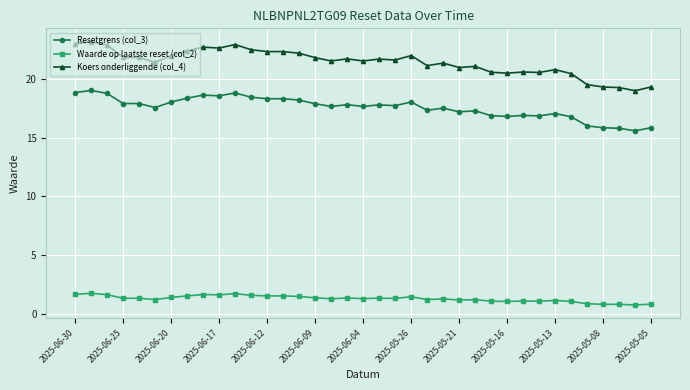

What is the difference between the maximum and second lowest values in the Resetgrens (col_3) series?

3.2